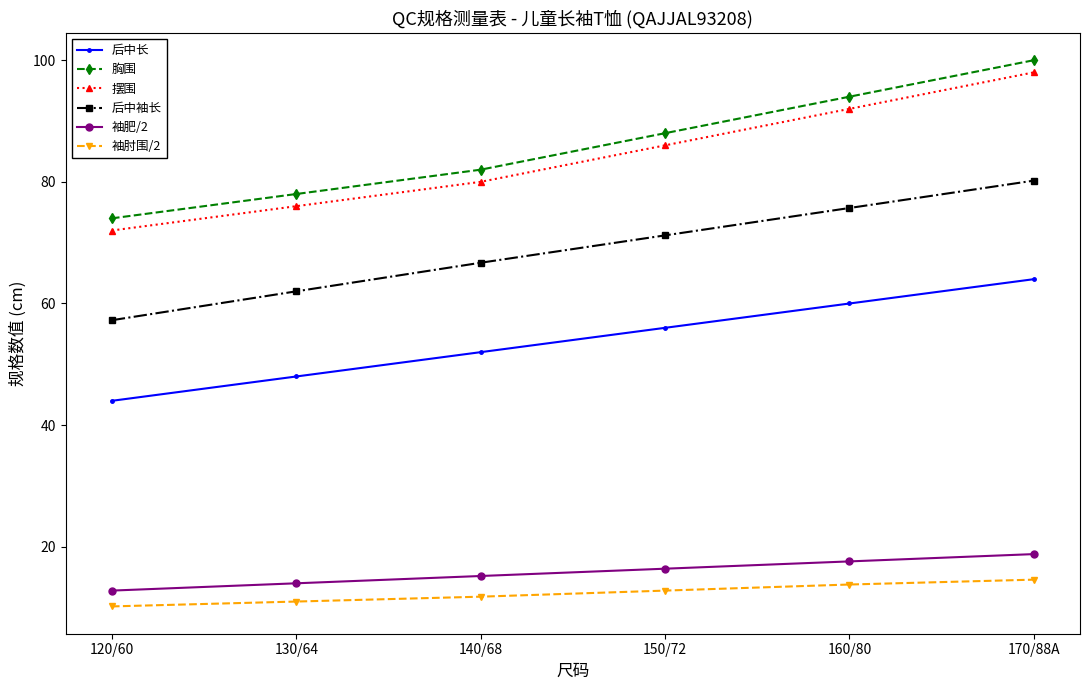

What is the label of the 3rd point from the right?

150/72